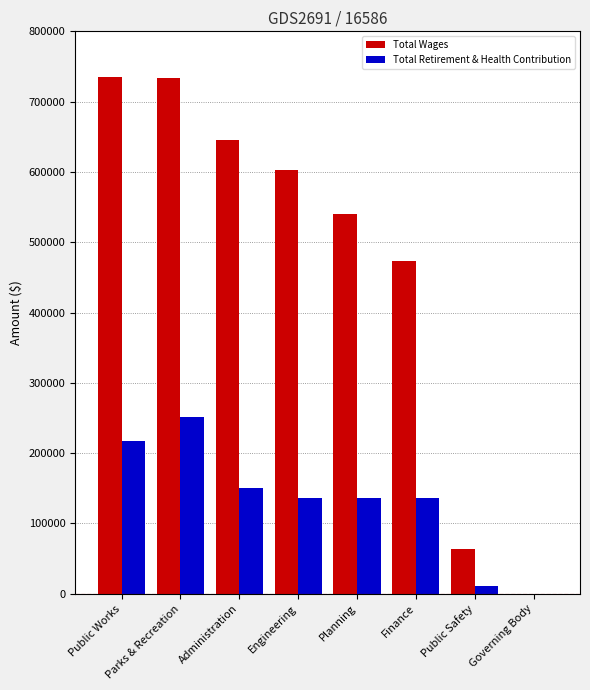

Is the value of Total Wages at Governing Body greater than the value of Total Retirement & Health Contribution at Planning?

No